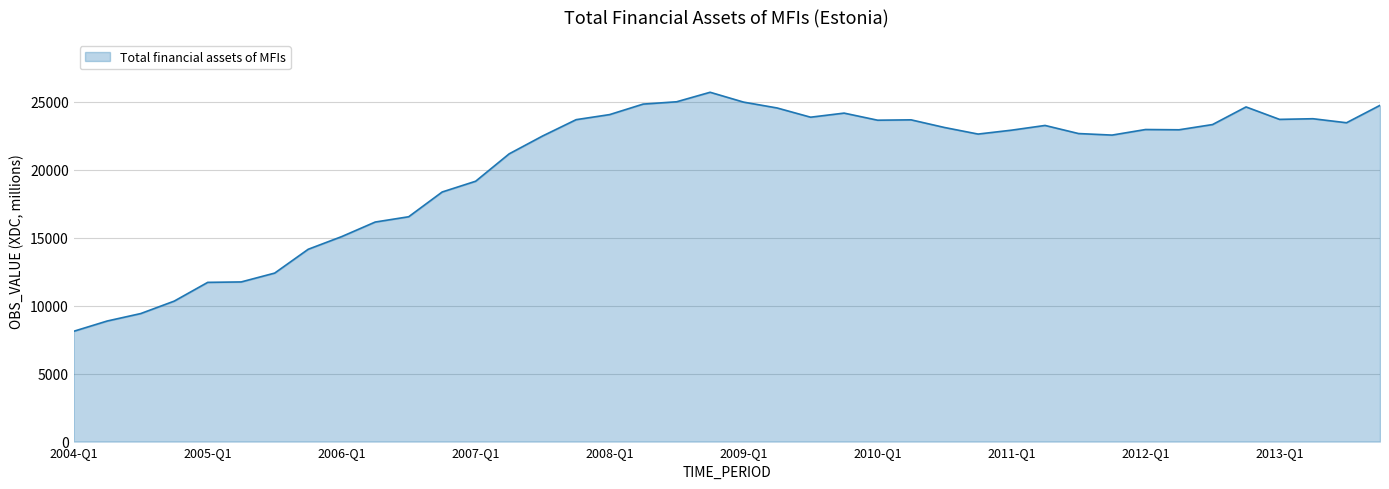

What is the smallest value displayed?

8113.2